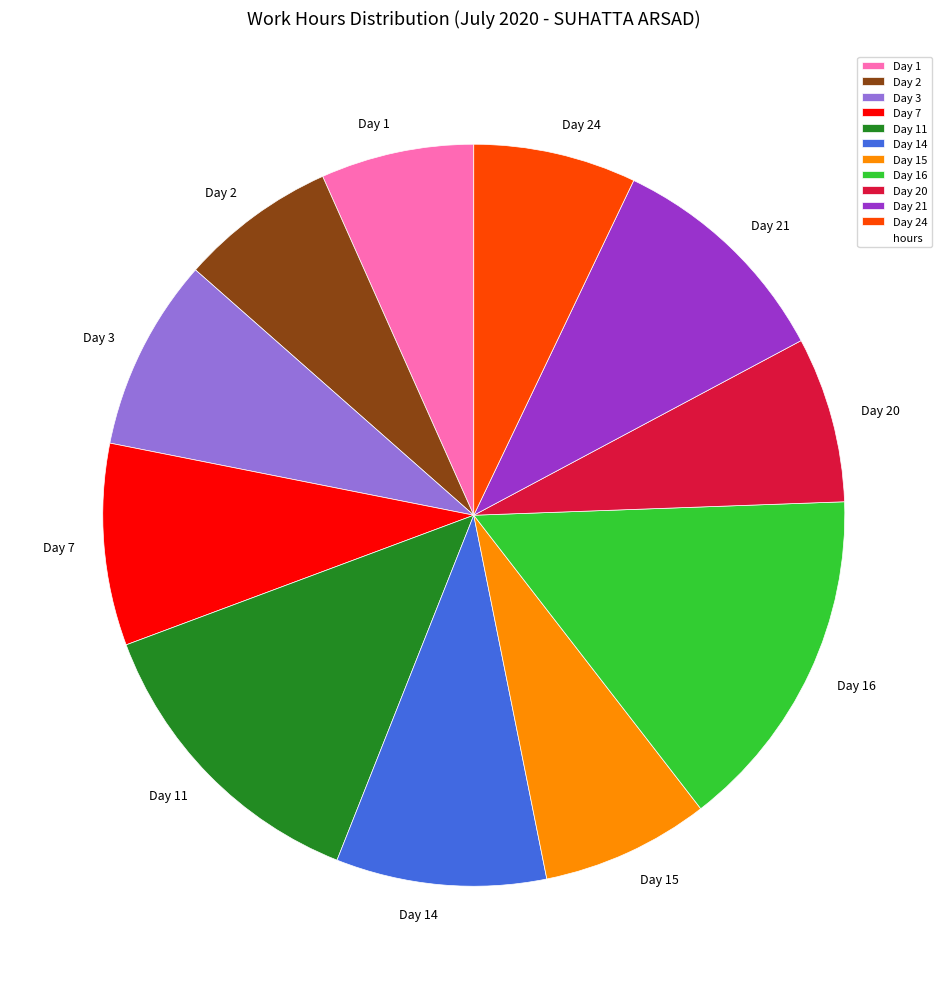

Combined, do Day 15 and Day 11 account for over 50%?

No